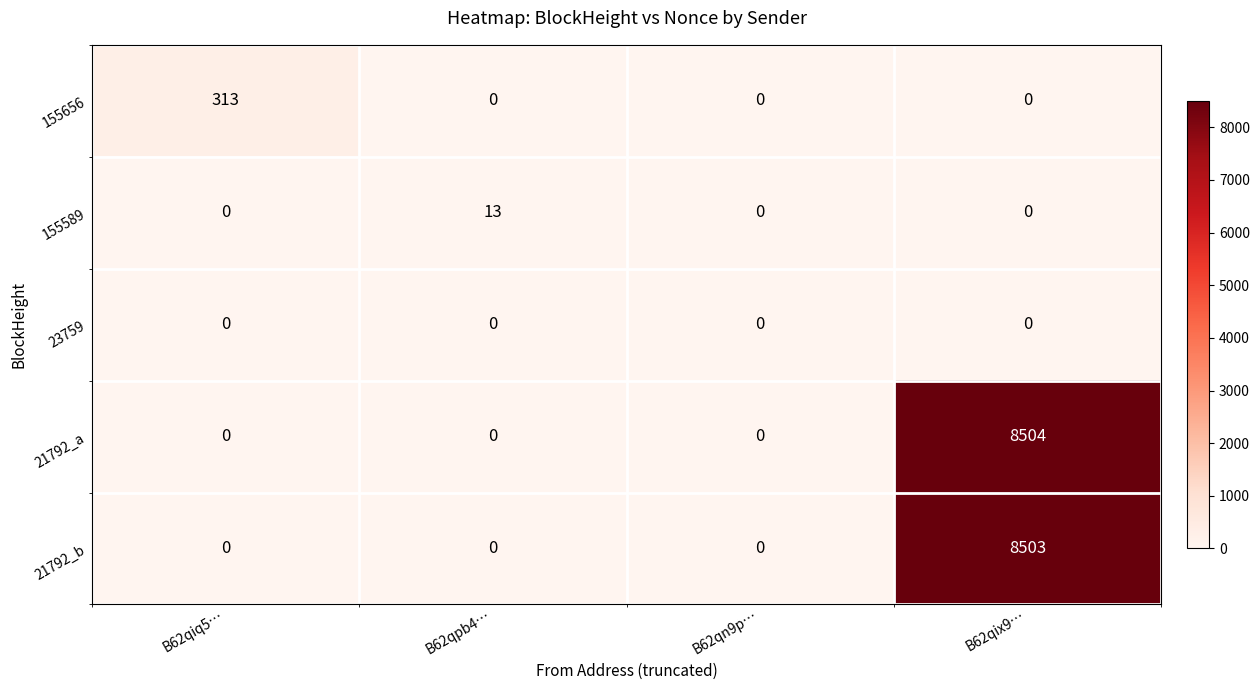

Which series has the largest range (max minus min)?

21792_a